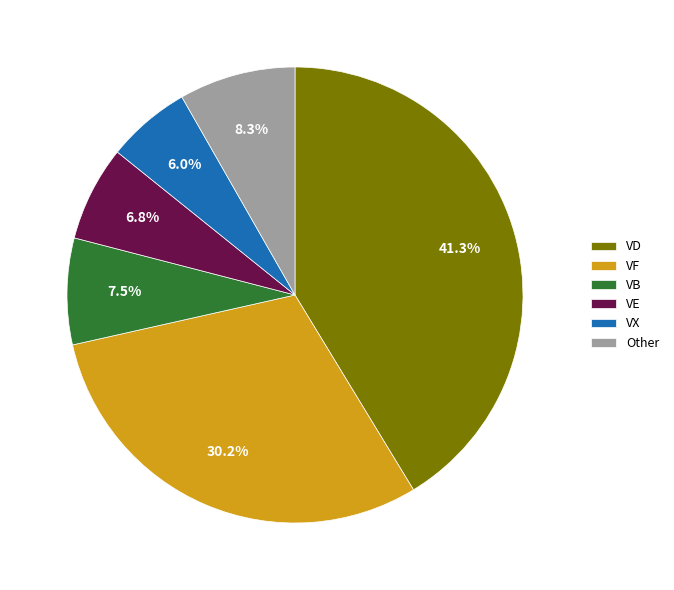

What percentage is the VE slice, to the nearest percent?

7%